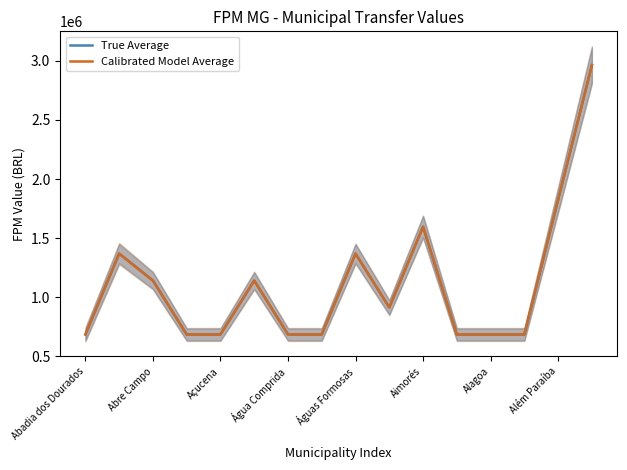

Where is True Average nearest to the value 1824757?

Além Paraíba